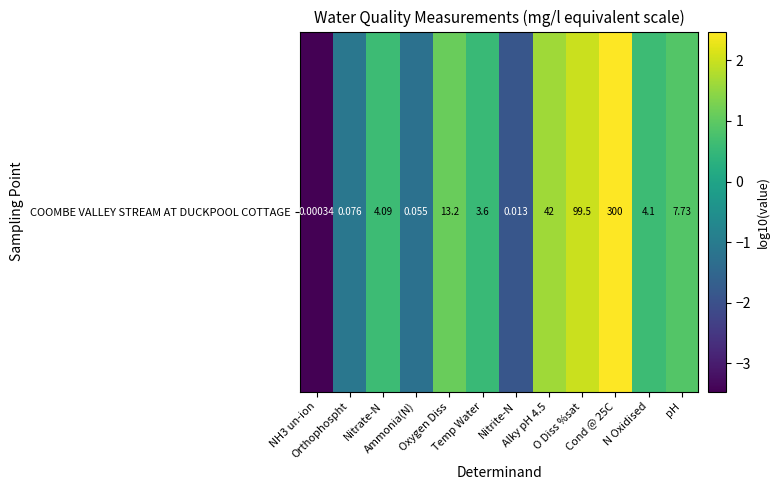

At which category does the chart reach its minimum across all series?

NH3 un-ion